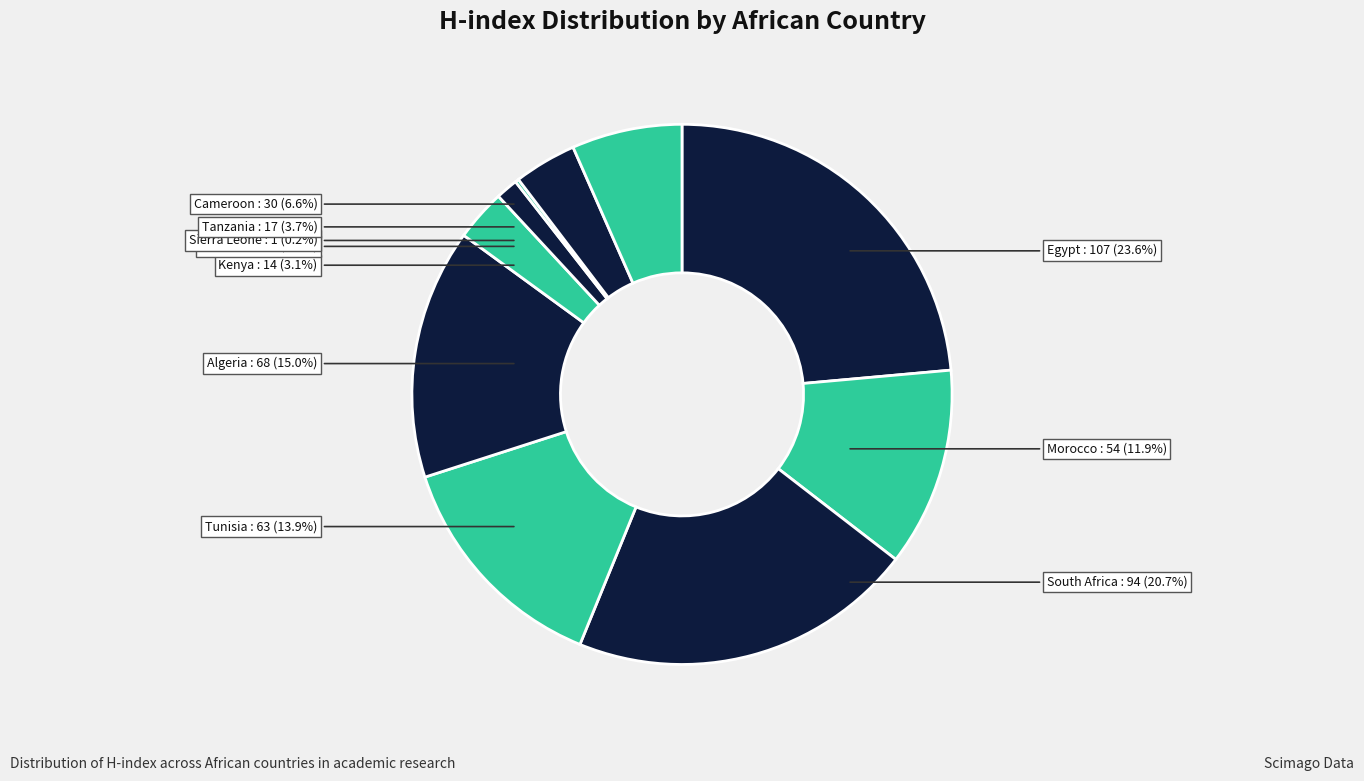

Which has a higher value, Zimbabwe or South Africa?

South Africa